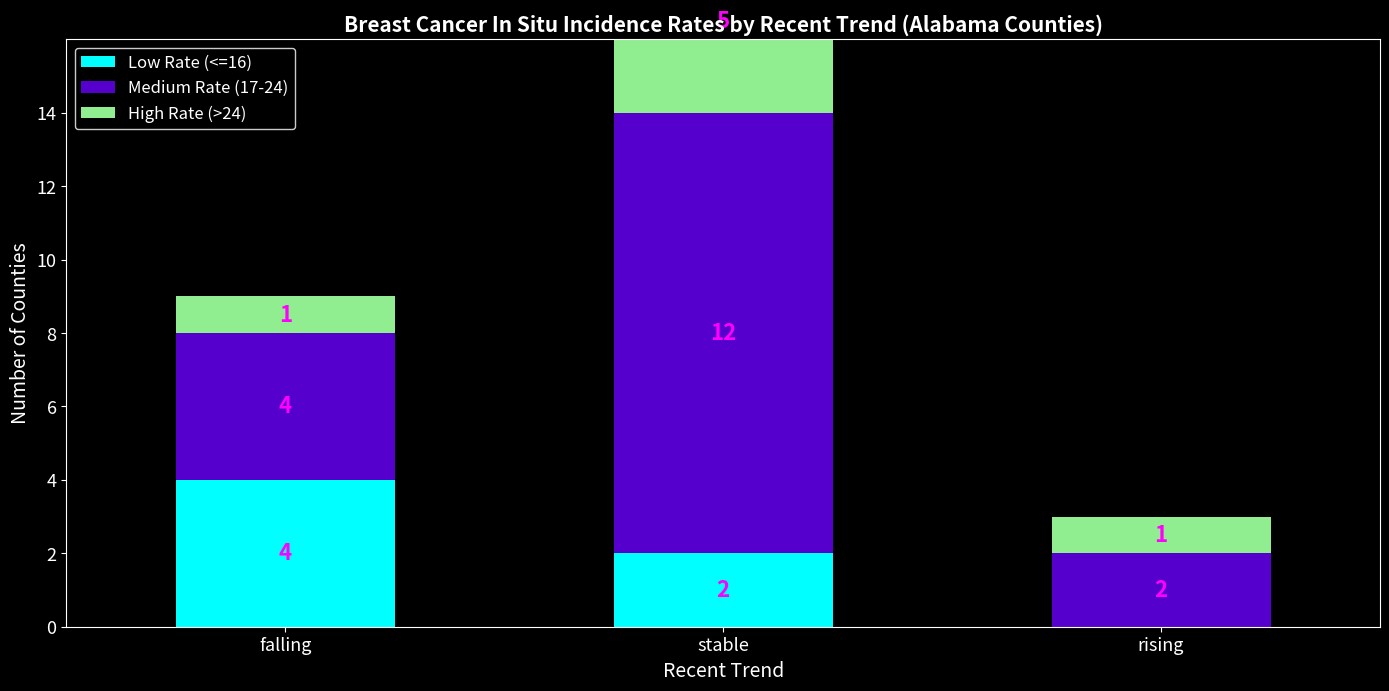

What is the total value across all series at falling?

9